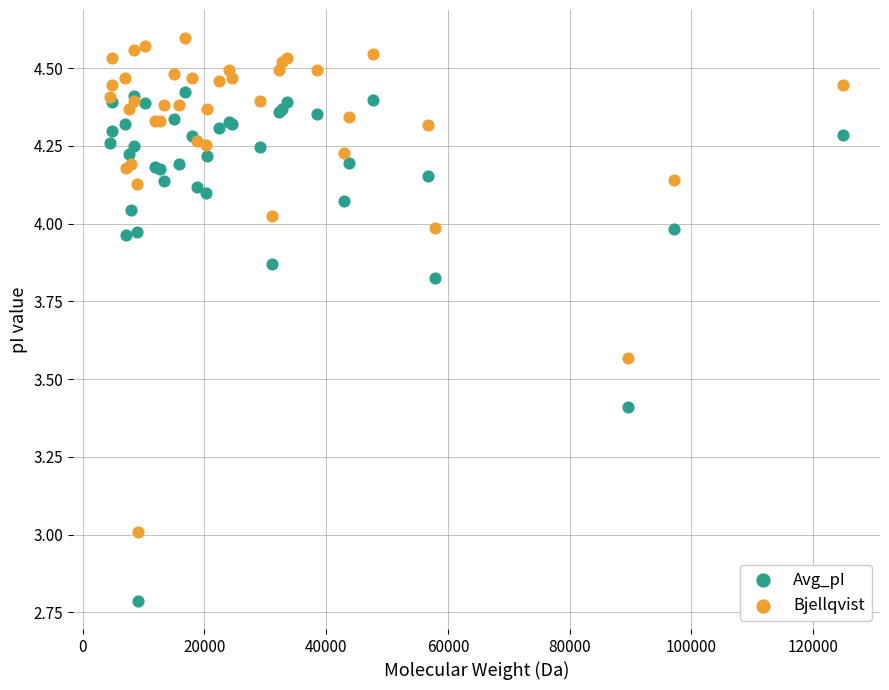

Which series reaches the minimum Y coordinate?

Avg_pI